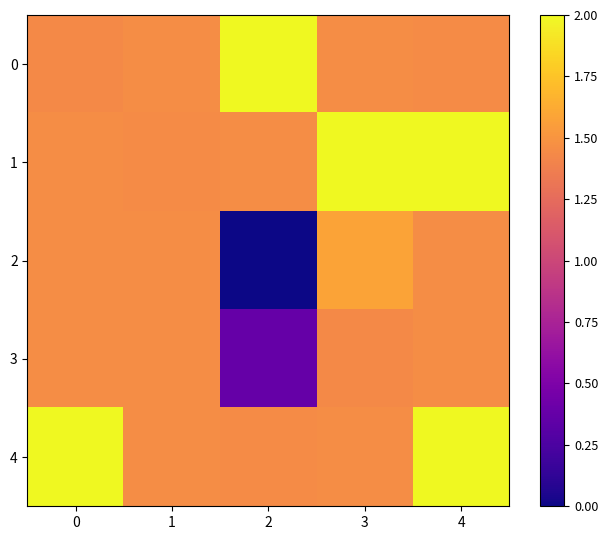

What is the total value across all series at 0?

7.8